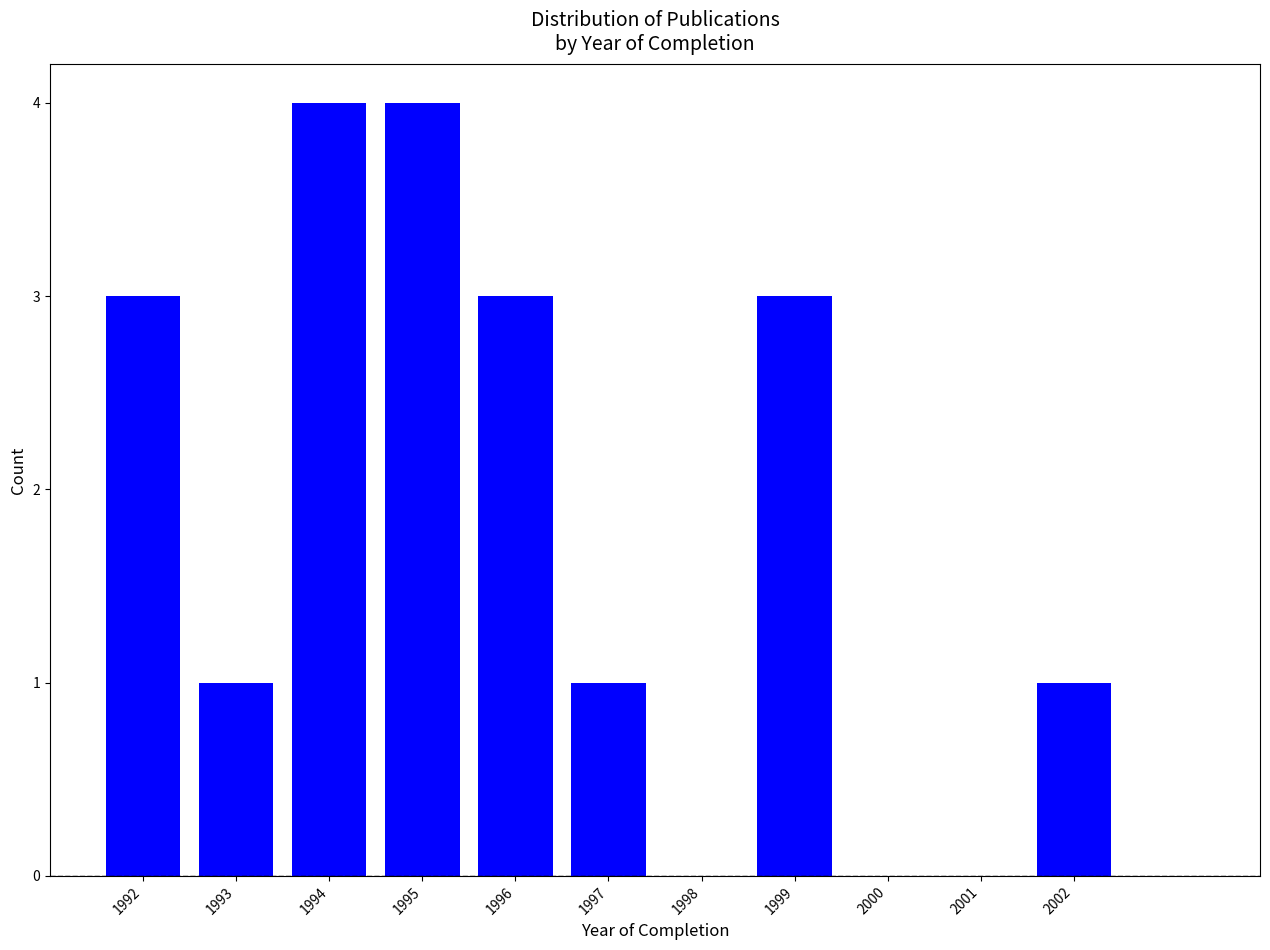

How tall is the bar that spans 1992.5 to 1993.5 on the x-axis? The values are not printed on the chart, so give them approximately, as read against the axis.

1